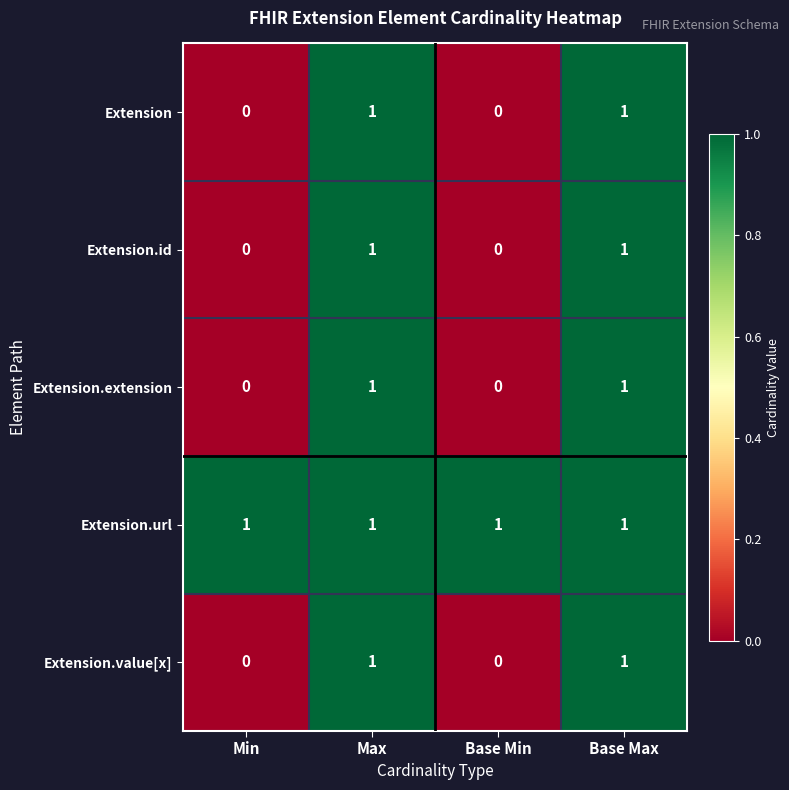

Reading left to right, what are all the values shown in this chart?

Extension: 0	1	0	1
Extension.id: 0	1	0	1
Extension.extension: 0	1	0	1
Extension.url: 1	1	1	1
Extension.value[x]: 0	1	0	1